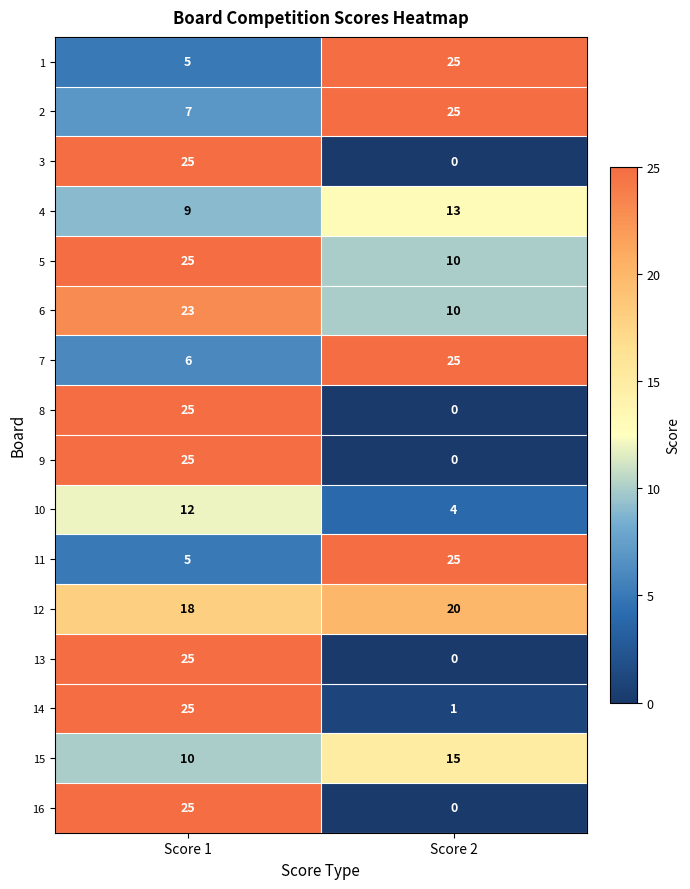

Rank the categories by 11 value from lowest to highest.

Score 1, Score 2